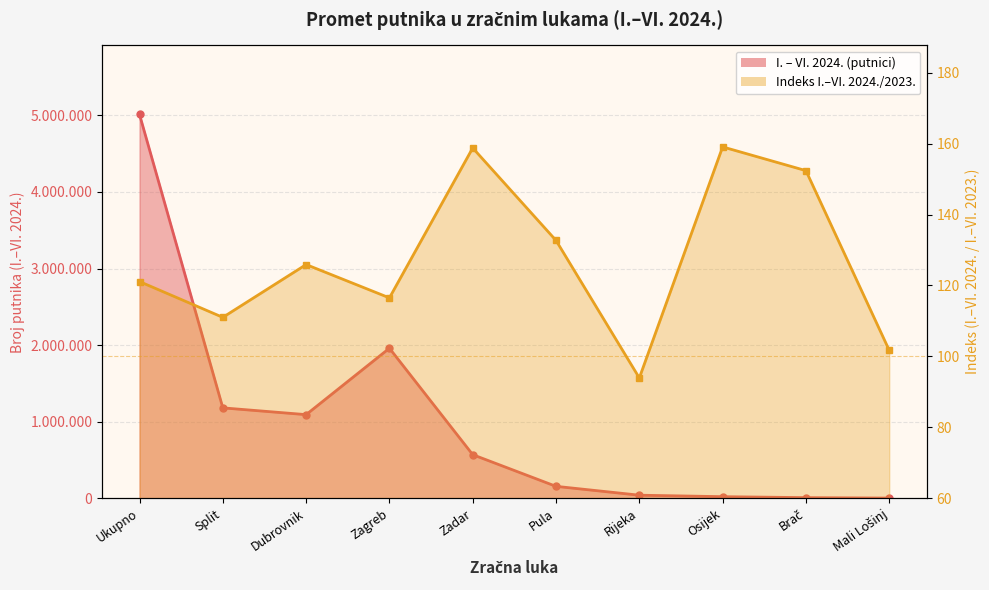

What is the label of the 2nd point from the left?

Split